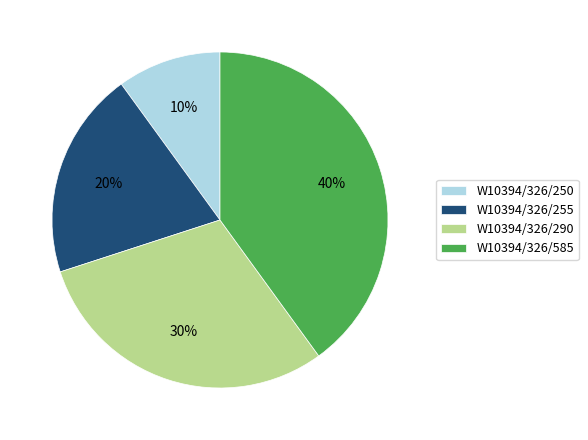

To the nearest percent, what percentage of the pie is W10394/326/250?

10%